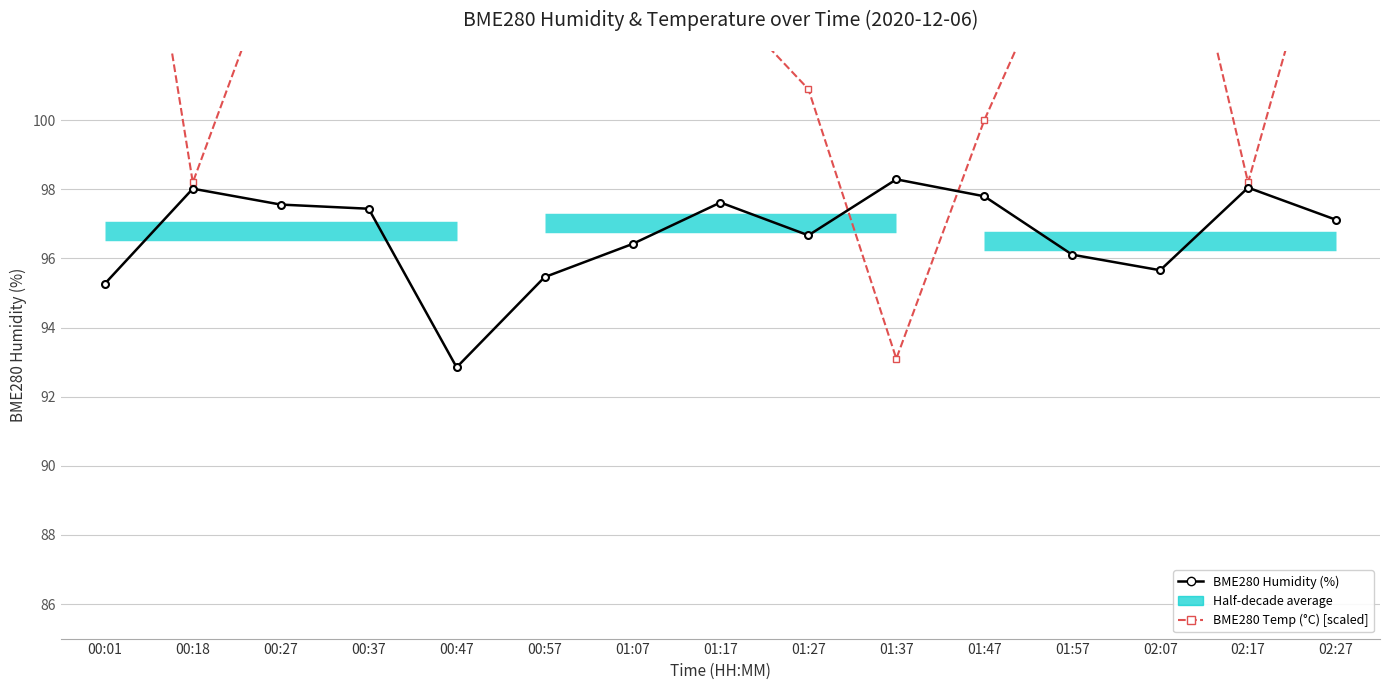

Reading right to left, transcribe all the data shown in this chart.

BME280 Humidity (%): 02:27=97.1	02:17=98.0	02:07=95.7	01:57=96.1	01:47=97.8	01:37=98.3	01:27=96.7	01:17=97.6	01:07=96.4	00:57=95.5	00:47=92.8	00:37=97.4	00:27=97.6	00:18=98.0	00:01=95.3
BME280 Temp (°C) [scaled]: 02:27=107.2	02:17=98.2	02:07=109.0	01:57=105.7	01:47=100.0	01:37=93.1	01:27=100.9	01:17=103.6	01:07=108.1	00:57=115.0	00:47=124.6	00:37=103.6	00:27=105.1	00:18=98.2	00:01=114.1